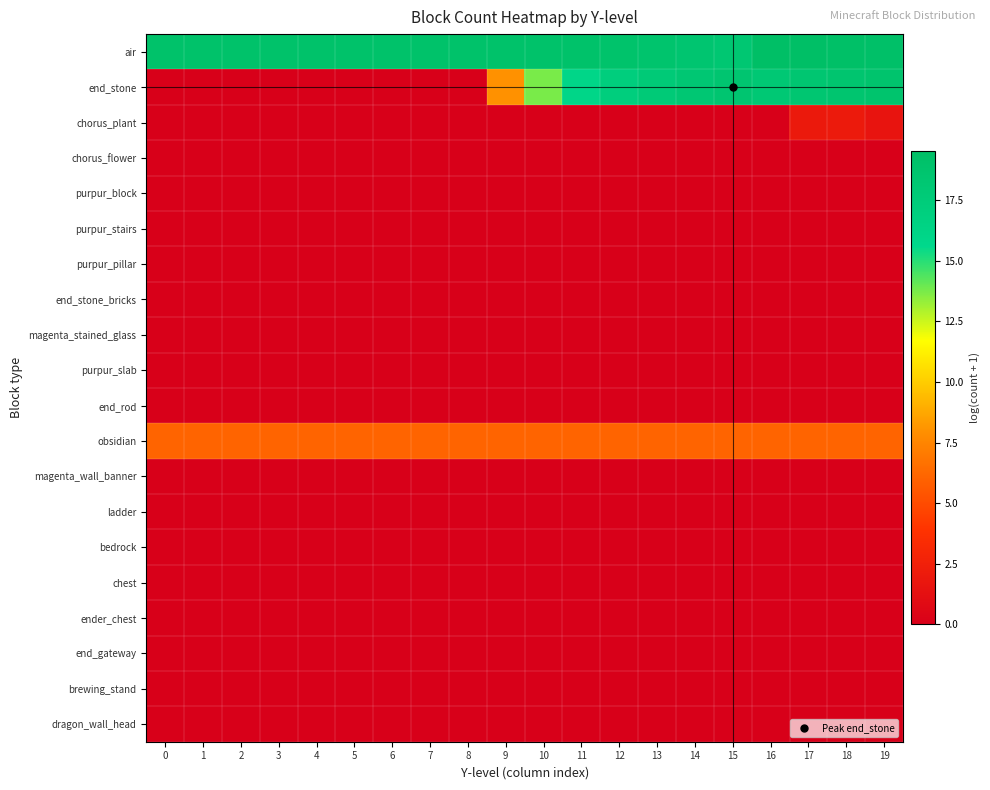

At which category is the sum across all series the highest?

18